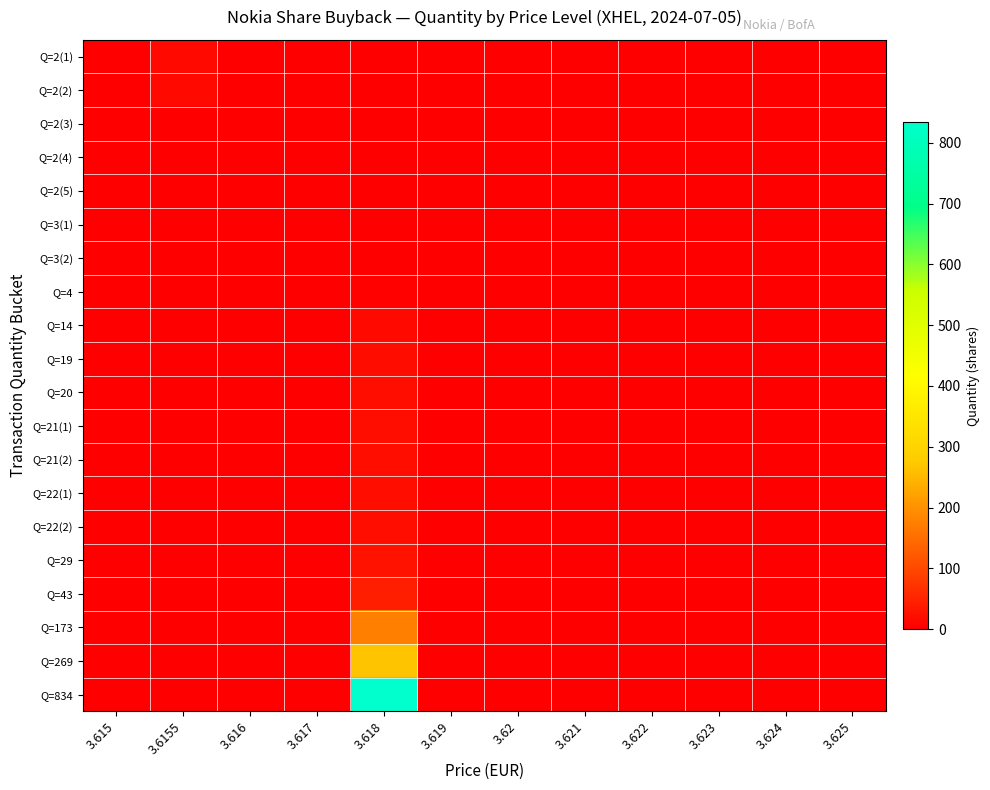

At which category does the chart reach its minimum across all series?

3.616